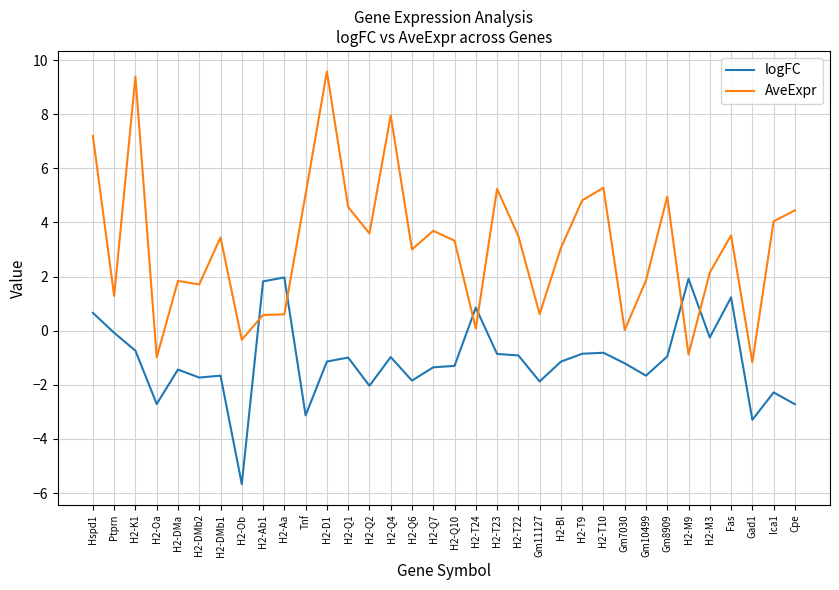

After their last crossing, which series has the higher values: AveExpr or logFC?

AveExpr